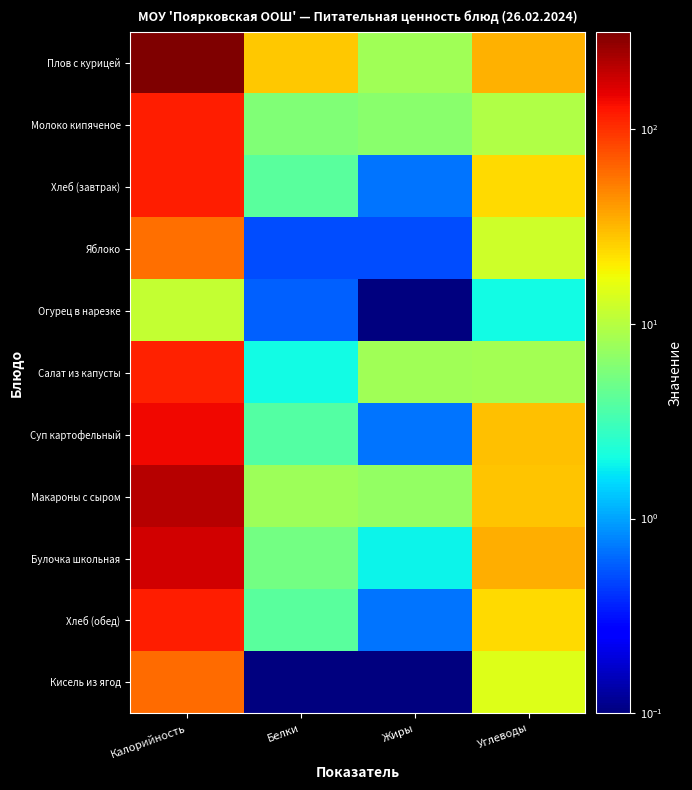

Rank the series by their maximum value, from lowest to highest.

Огурец в нарезке, Яблоко, Кисель из ягод, Салат из капусты, Хлеб (завтрак), Хлеб (обед), Молоко кипяченое, Суп картофельный, Булочка школьная, Макароны с сыром, Плов с курицей